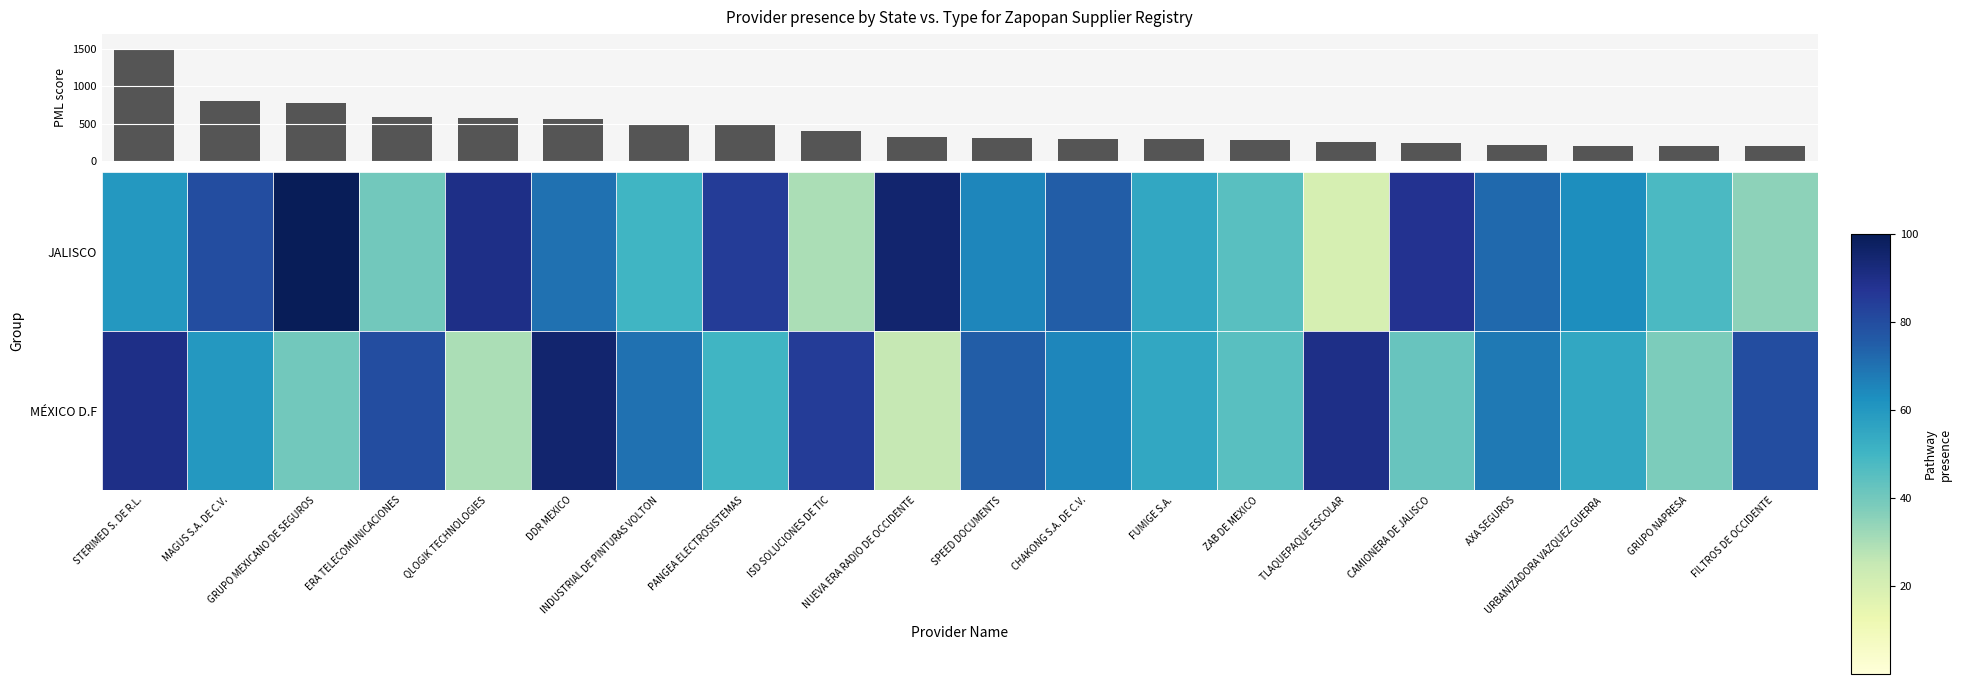

How many values in the JALISCO series are below 65?

10